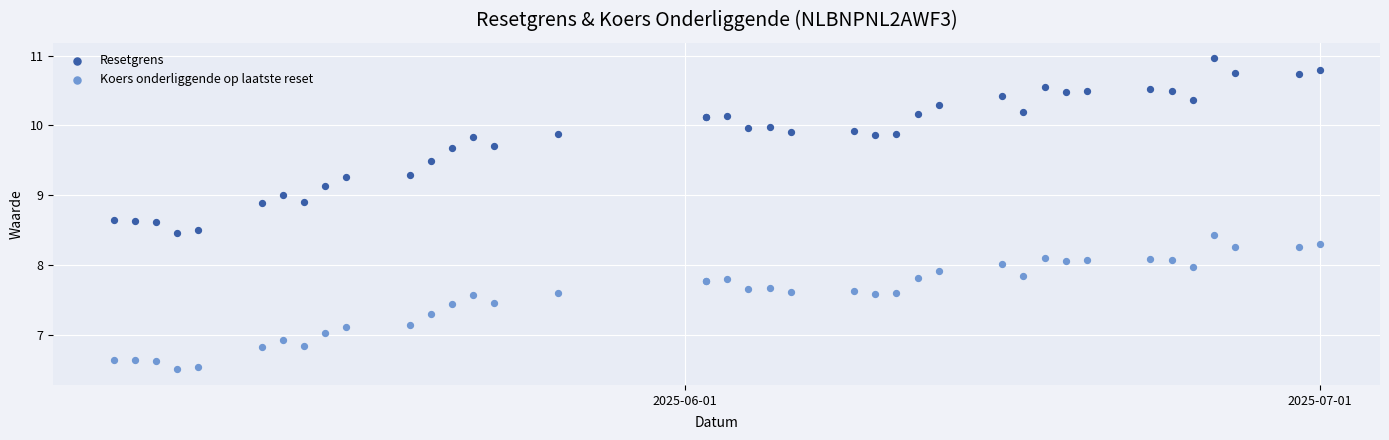

Which series has the largest Y range (max minus min)?

Resetgrens